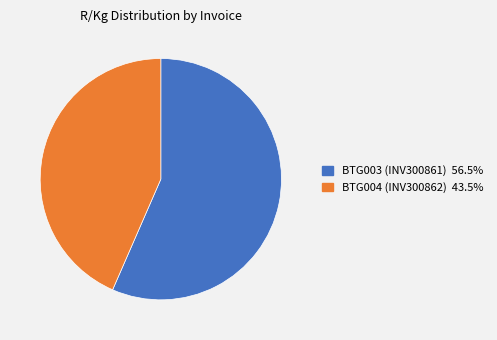

Between BTG004 (INV300862) and BTG003 (INV300861), which is larger?

BTG003 (INV300861)